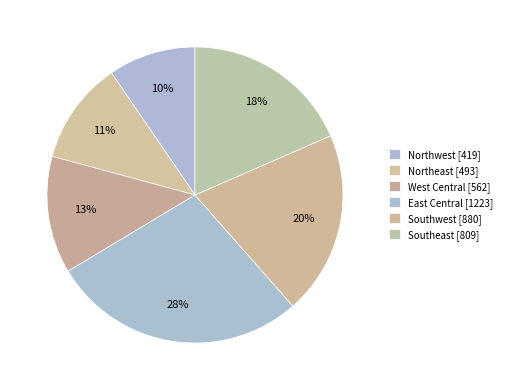

Count the number of slices in the pie.

6